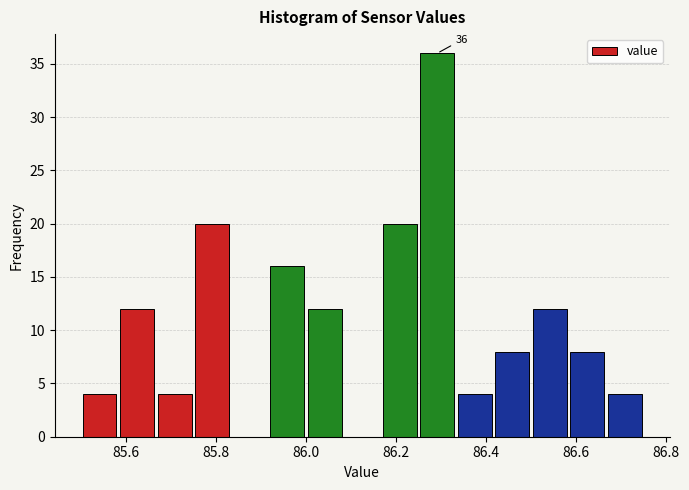

Over which range of the x-axis is the bar tallest?

86.26 to 86.34